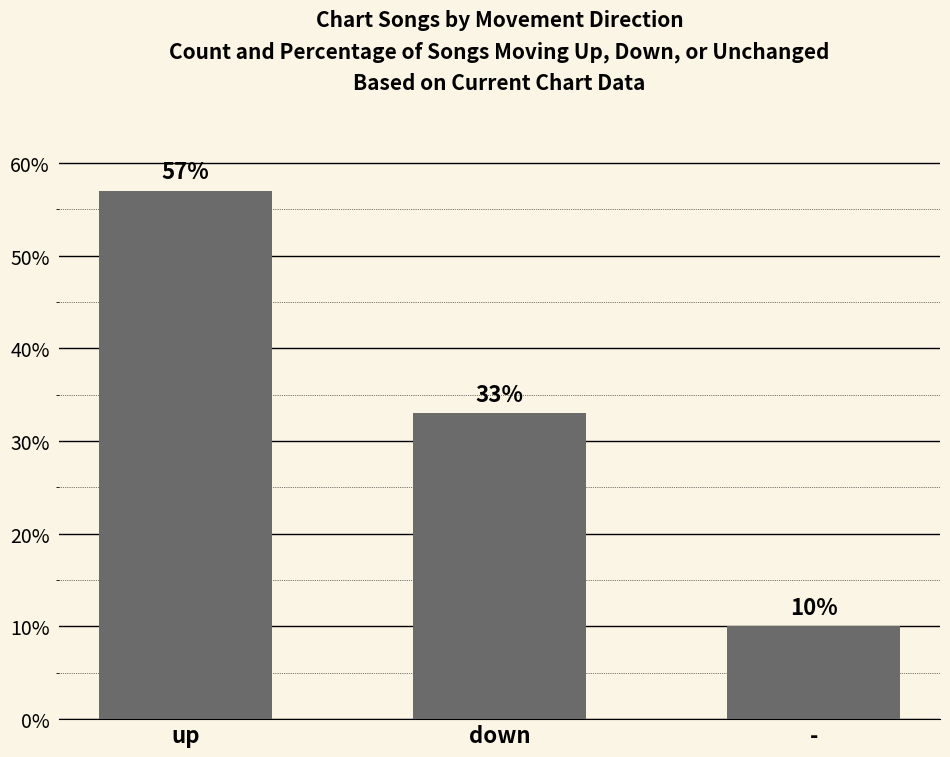

At which category does the chart reach its peak across all series?

up